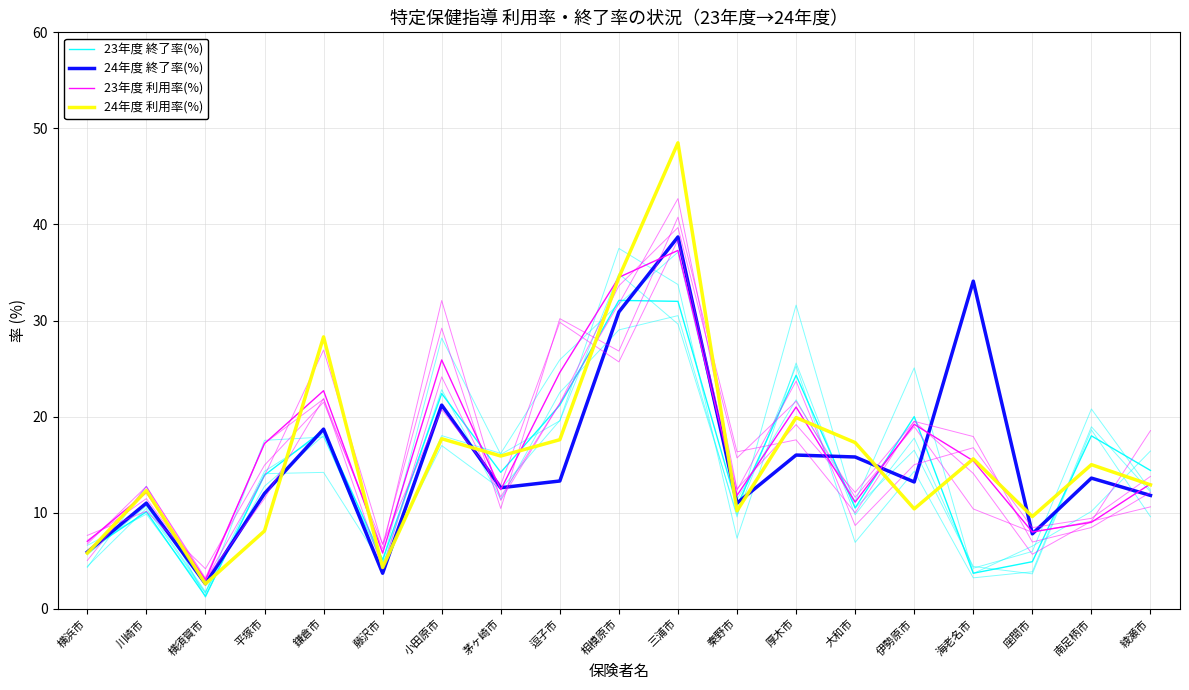

What is the label of the 5th point from the left?

鎌倉市